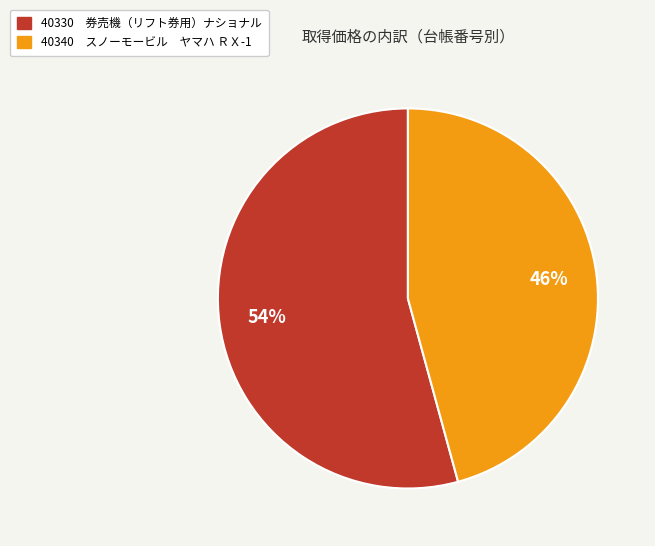

Count the number of slices in the pie.

2